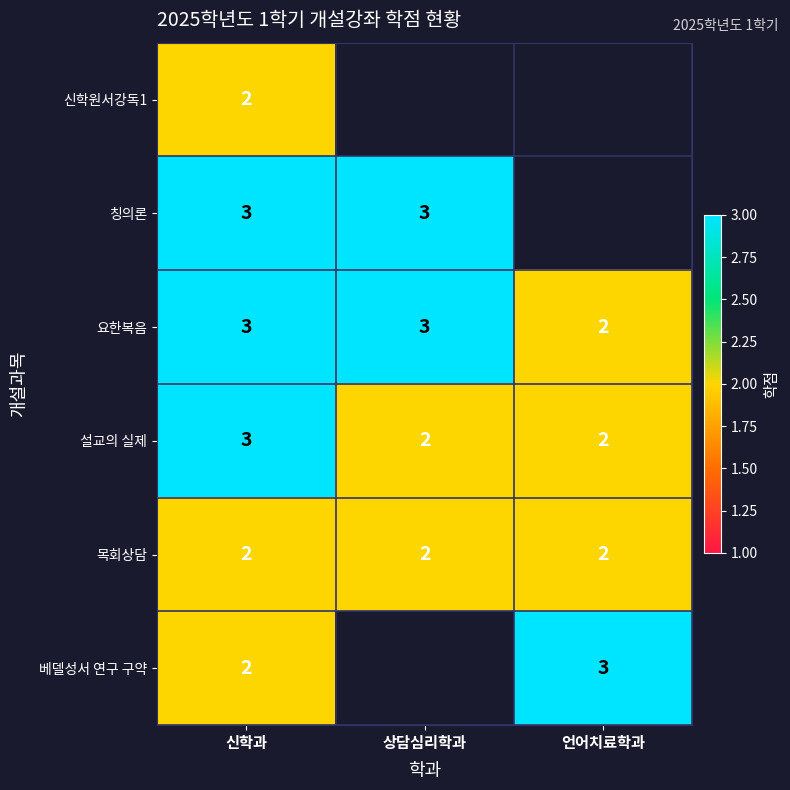

What is the sum of all 요한복음 values?

8